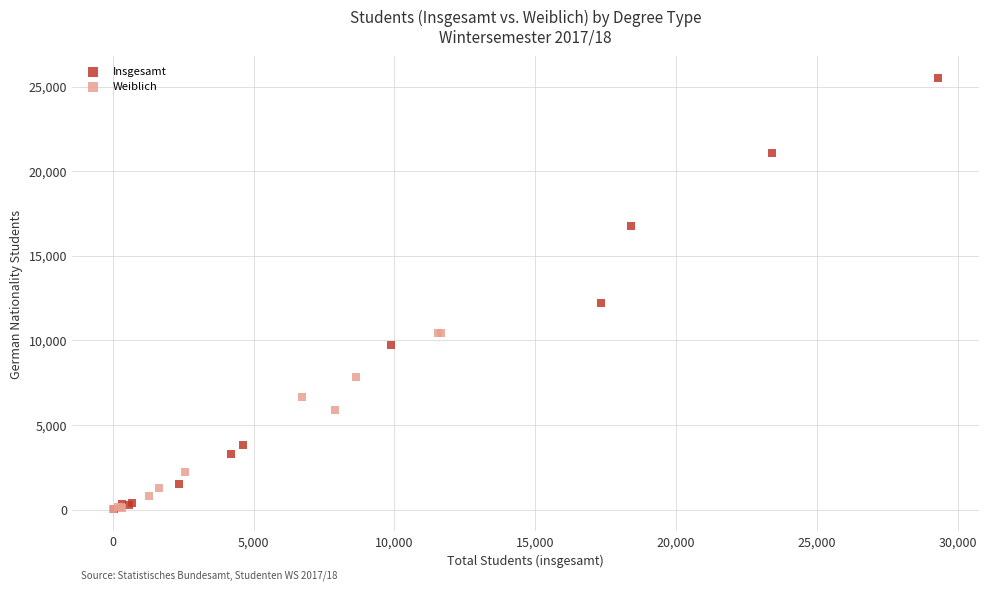

Which series contains the highest Y value?

Insgesamt